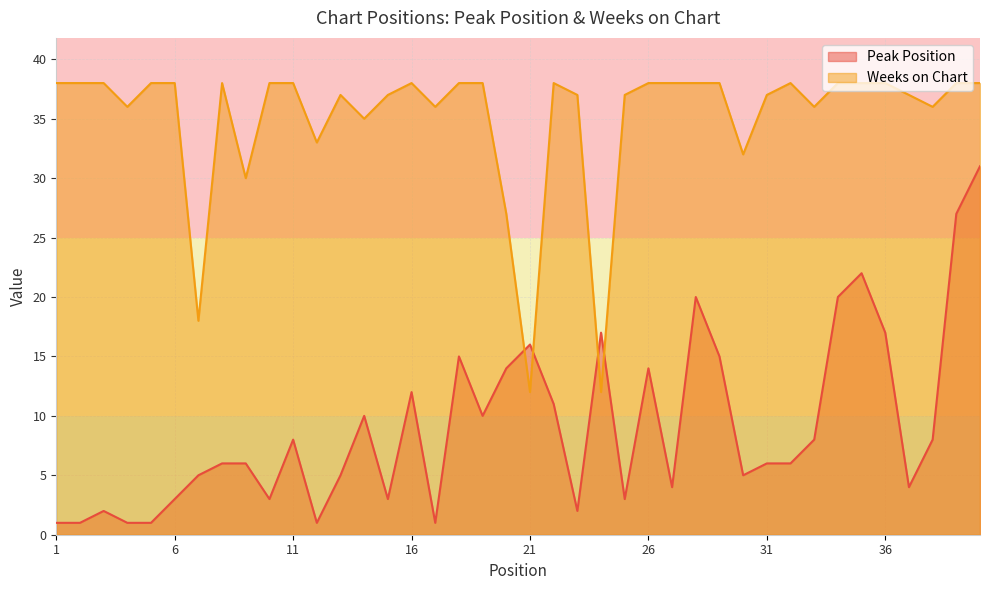

What is the average value of the Peak Position series?

9